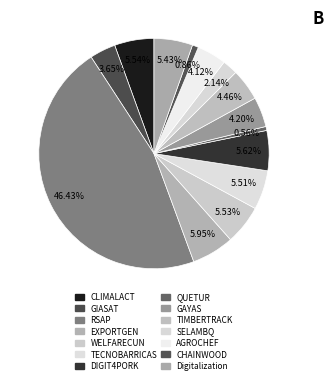

Which has a higher value, RSAP or GIASAT?

RSAP